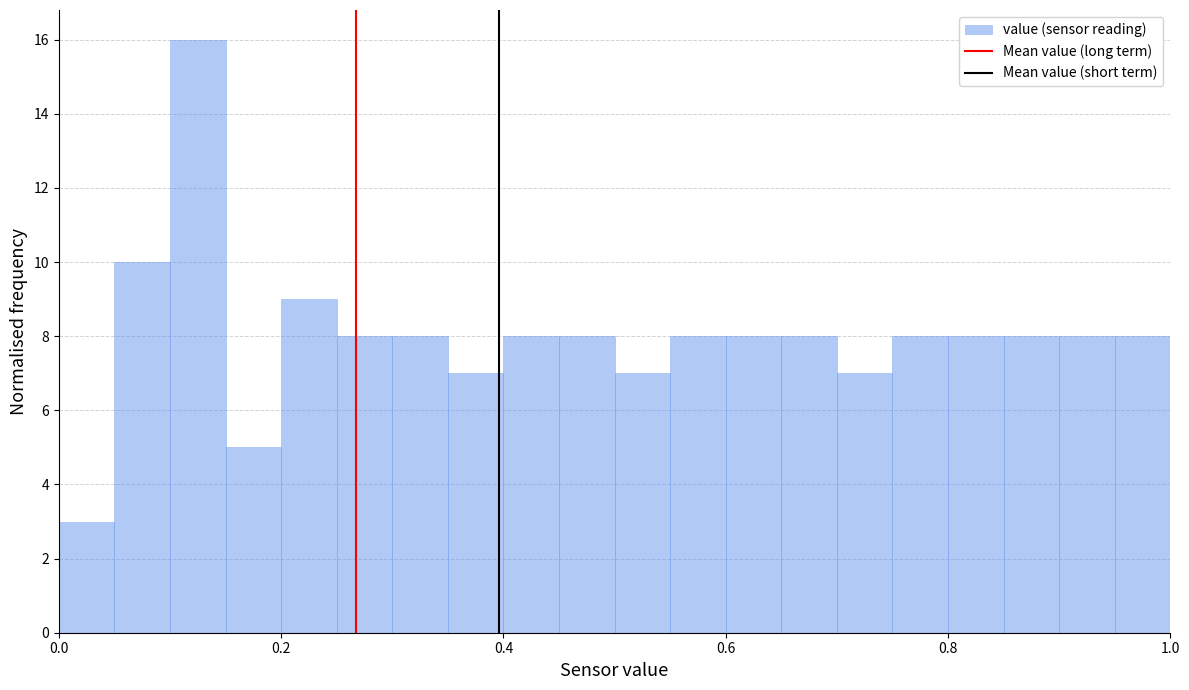

Read against the x-axis, roughly where is the centre of the tallest bar?

0.12